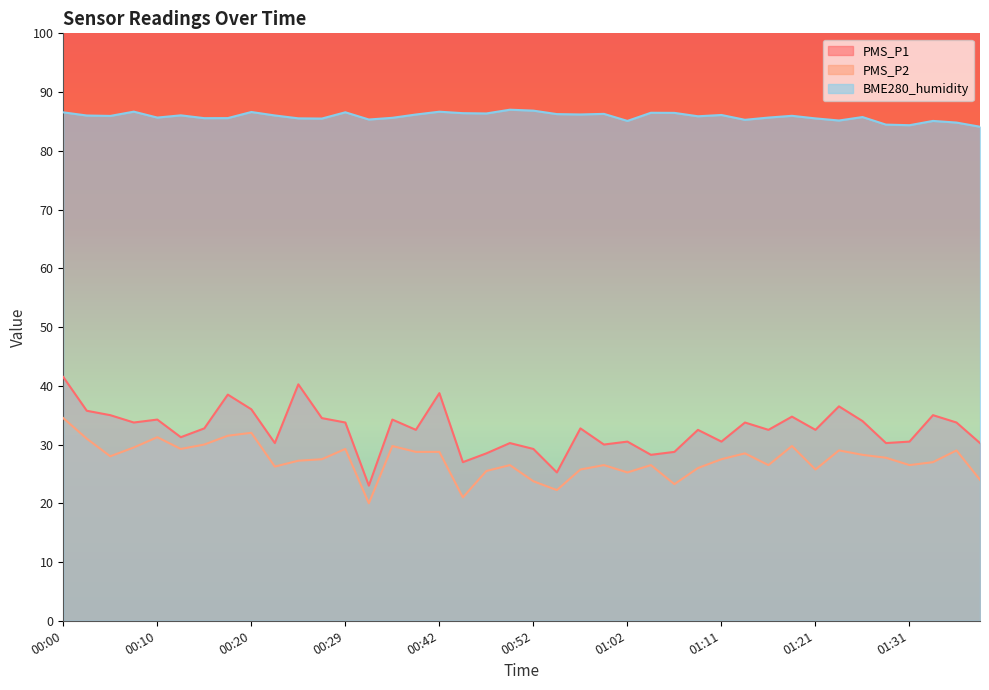

Reading left to right, what are all the values shown in this chart?

PMS_P1: 41.5	35.8	35.0	33.8	34.2	31.2	32.8	38.5	36.0	30.2	40.2	34.5	33.8	23.0	34.2	32.5	38.8	27.0	28.5	30.2	29.2	25.2	32.8	30.0	30.5	28.2	28.8	32.5	30.5	33.8	32.5	34.8	32.5	36.5	34.0	30.2	30.5	35.0	33.8	30.2
PMS_P2: 34.5	31.0	28.0	29.5	31.2	29.2	30.0	31.5	32.0	26.2	27.2	27.5	29.2	20.0	29.8	28.8	28.8	21.0	25.5	26.5	23.8	22.2	25.8	26.5	25.2	26.5	23.2	26.0	27.5	28.5	26.5	29.8	25.8	29.0	28.2	27.8	26.5	27.0	29.0	24.0
BME280_humidity: 86.5	86.0	85.9	86.7	85.7	86.0	85.6	85.6	86.6	86.0	85.5	85.5	86.6	85.3	85.6	86.2	86.7	86.4	86.4	87.0	86.8	86.2	86.2	86.3	85.1	86.5	86.5	85.9	86.1	85.3	85.7	86.0	85.5	85.2	85.8	84.5	84.4	85.1	84.8	84.1